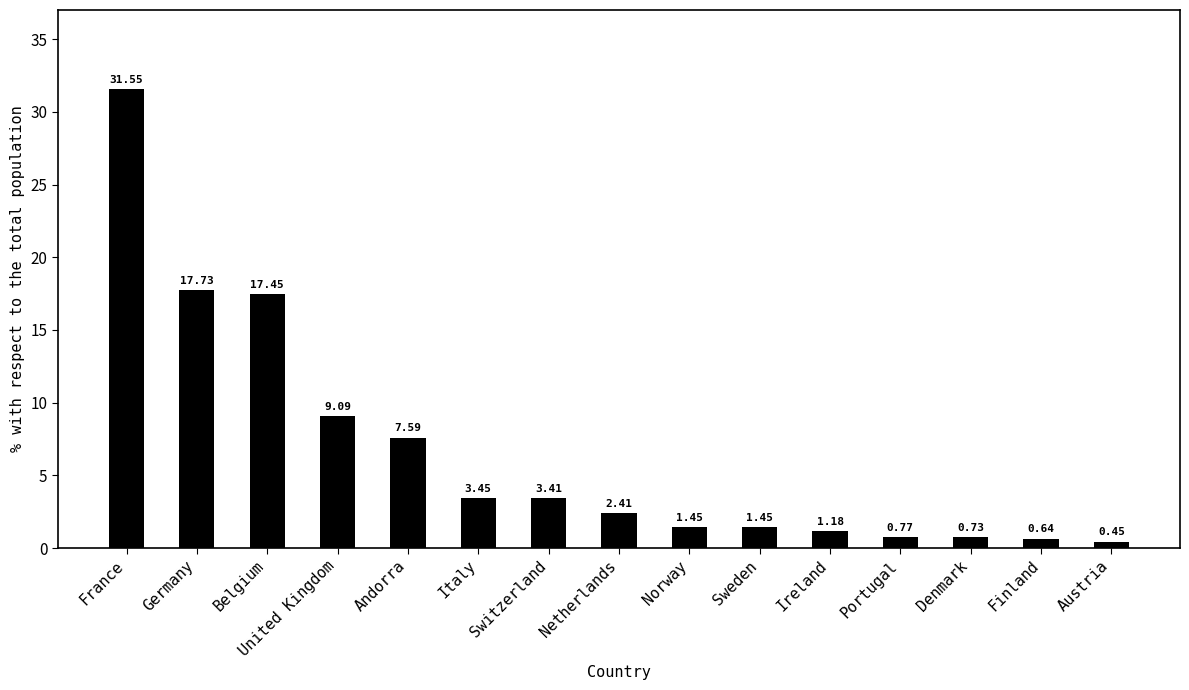

Between Finland and Andorra, which is larger?

Andorra